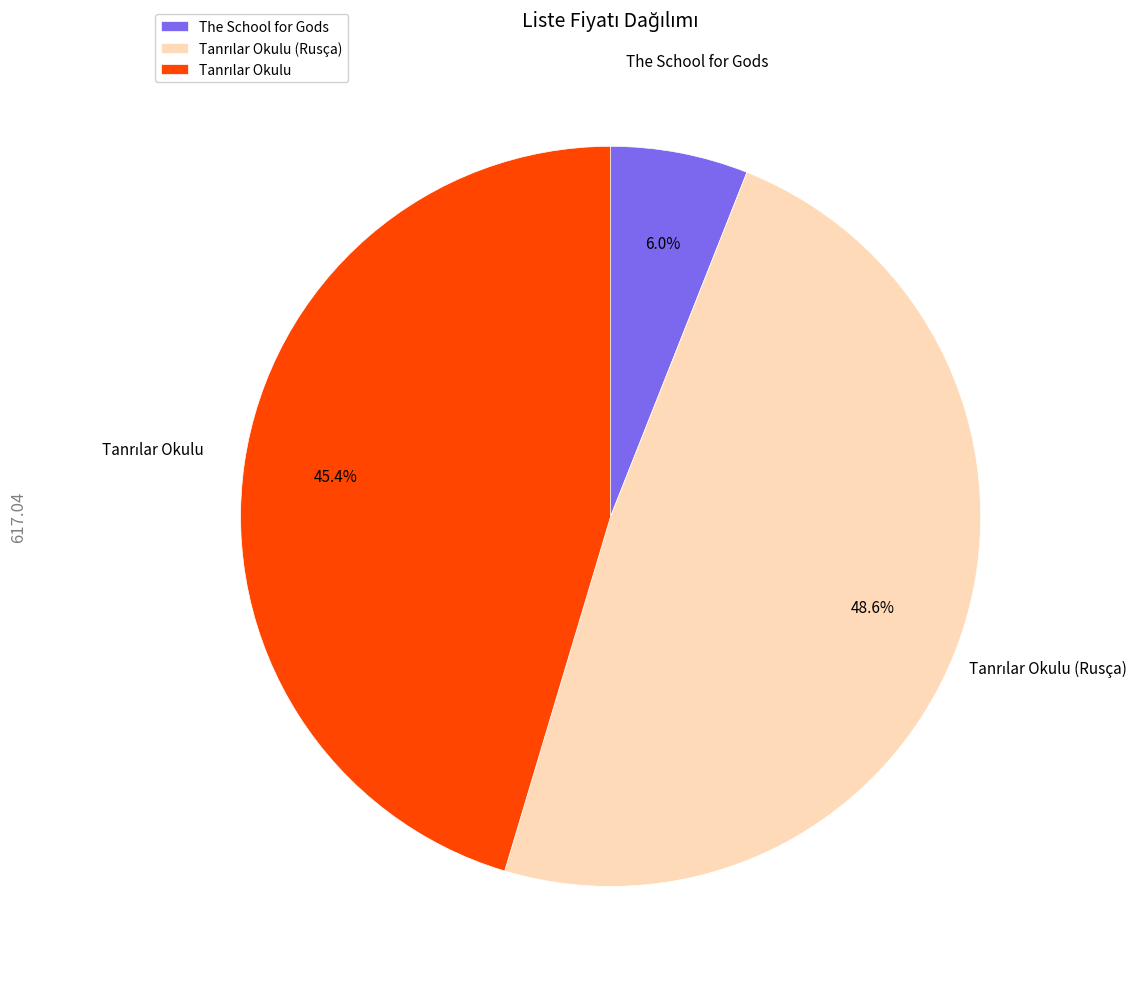

Count the number of slices in the pie.

3